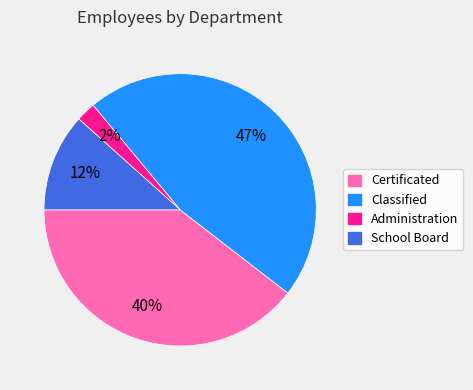

Between Administration and Classified, which is larger?

Classified